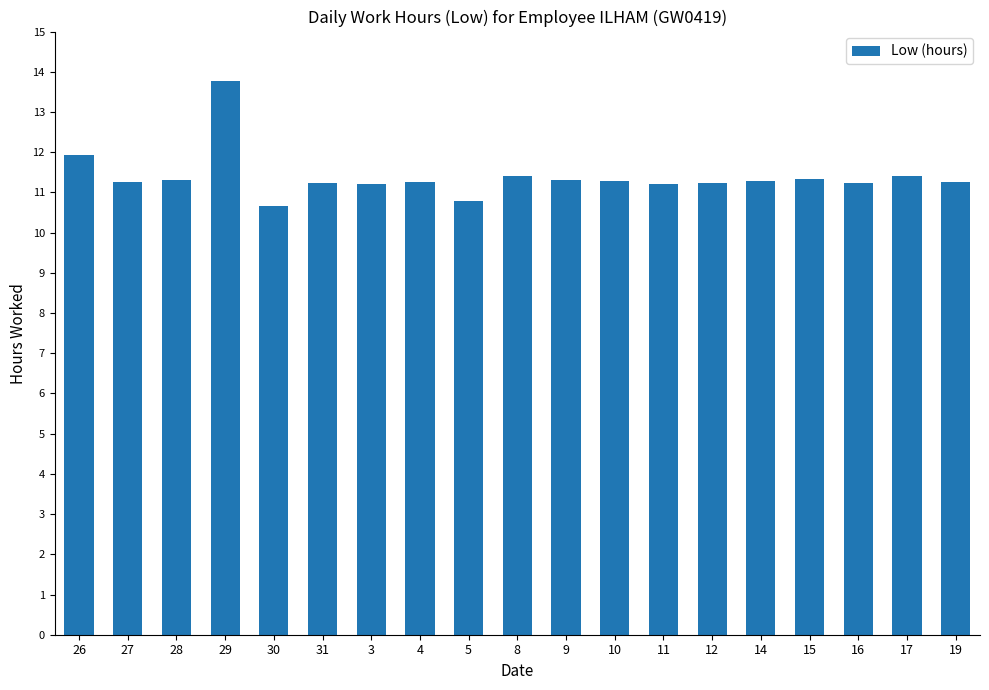

How many series are shown in this chart?

1